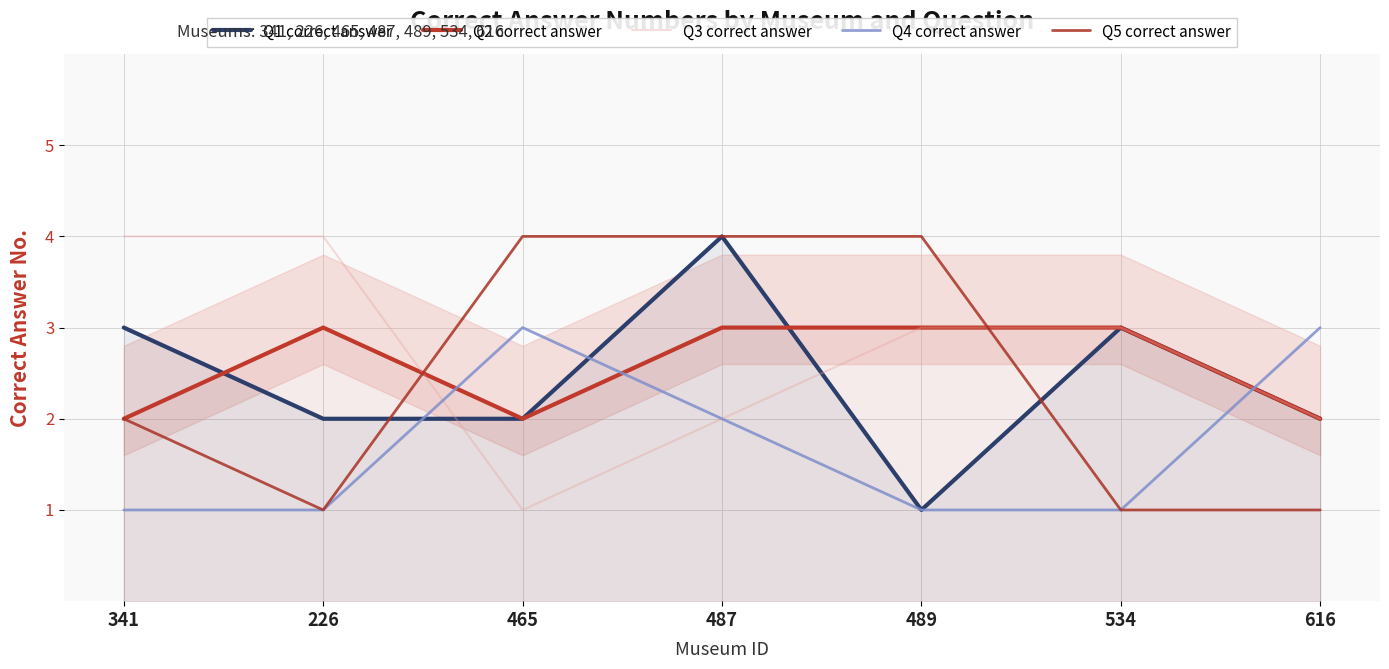

What are all the series names shown in the legend?

Q1 correct answer, Q2 correct answer, Q3 correct answer, Q4 correct answer, Q5 correct answer